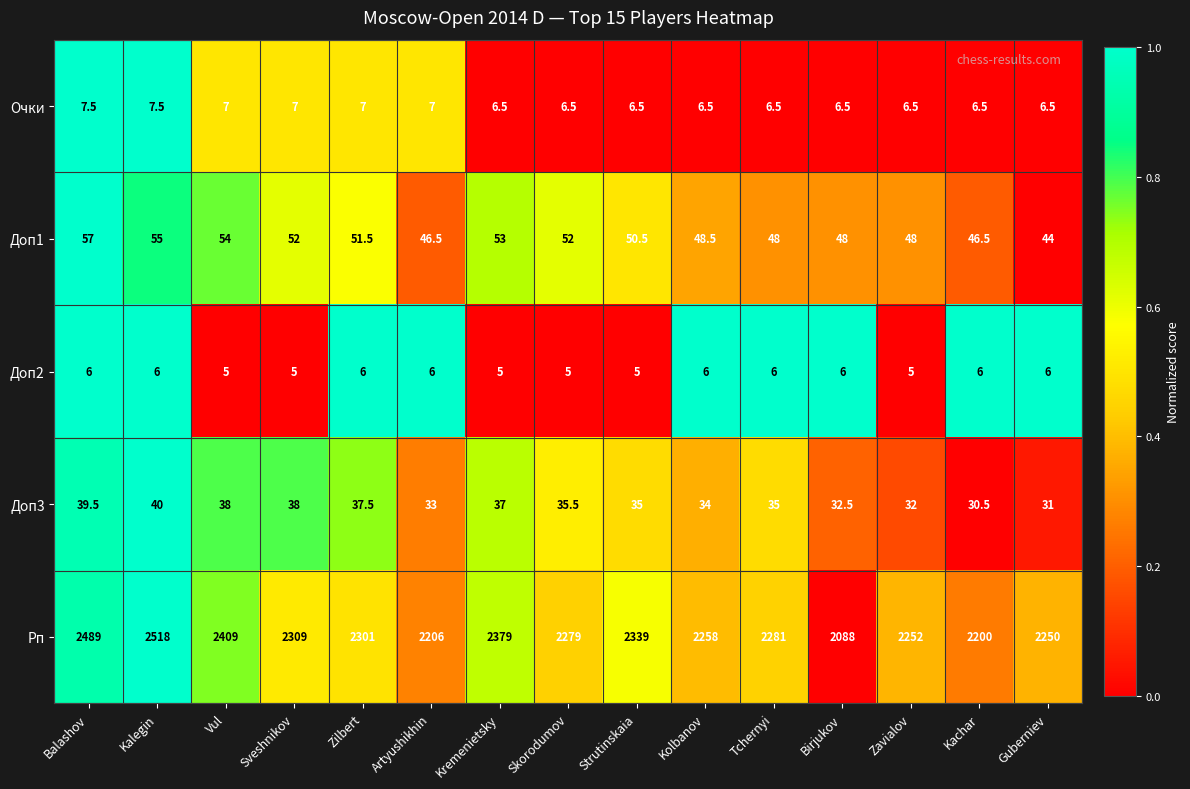

Count the number of data series in this chart.

5